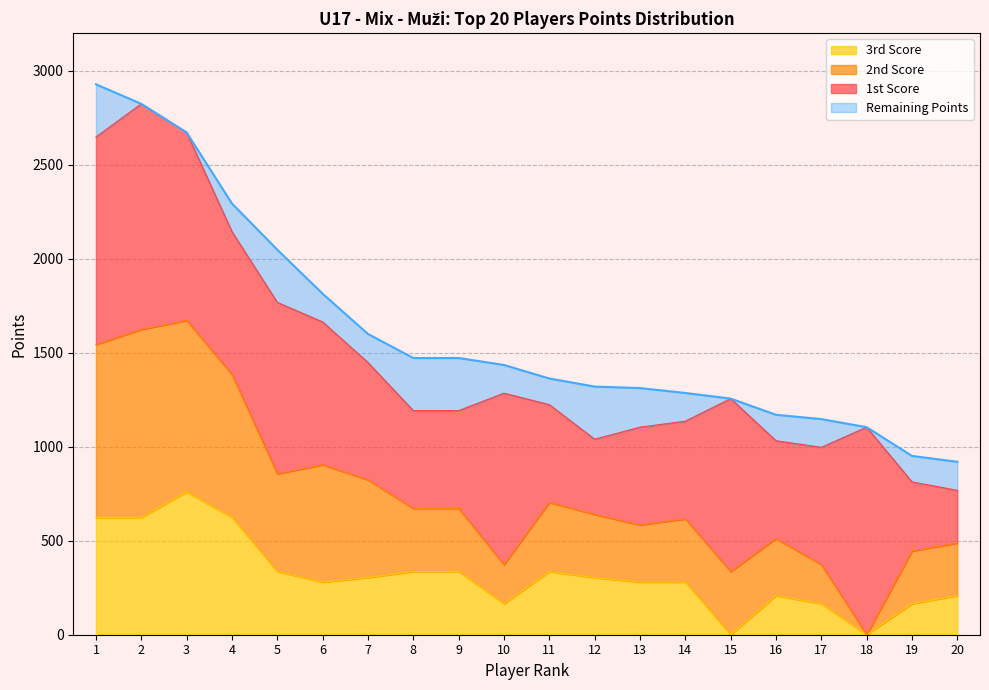

What is the sum of all Body values?

32388